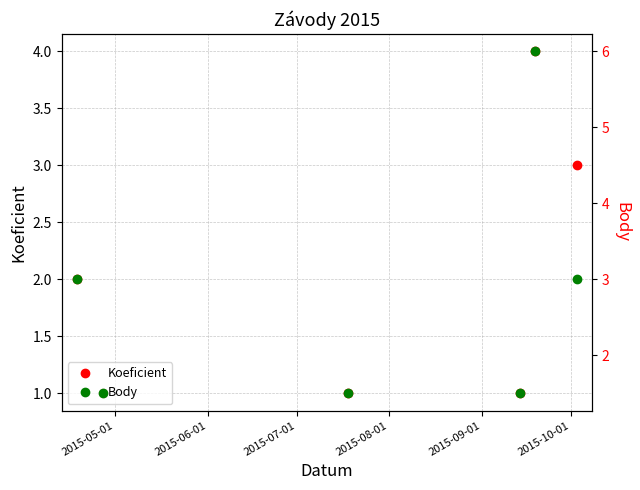

Does the chart display data point markers on the line(s)?

Yes